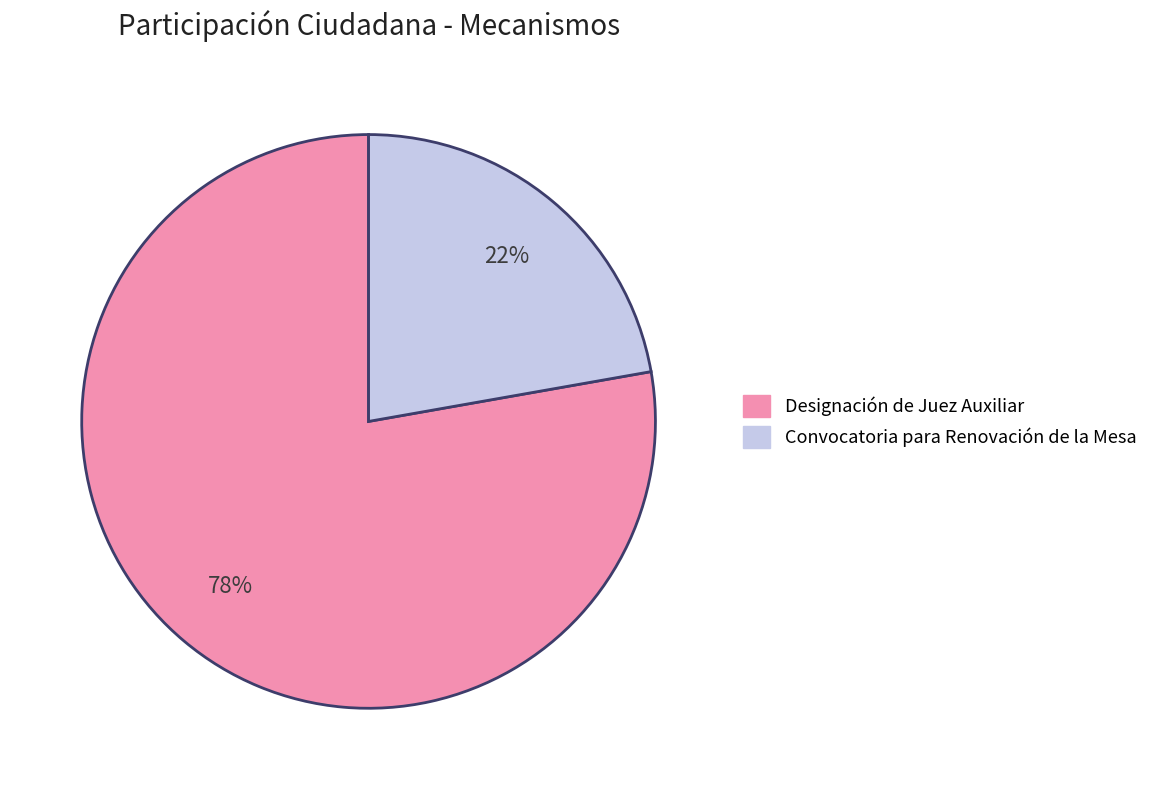

Which slice is the largest?

Designación de Juez Auxiliar